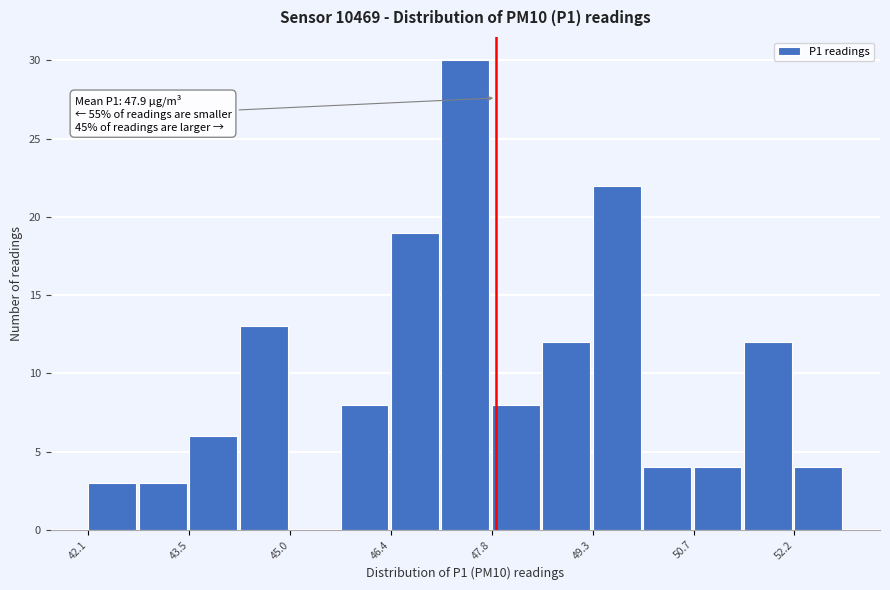

Read against the x-axis, roughly where is the centre of the tallest bar?

47.4